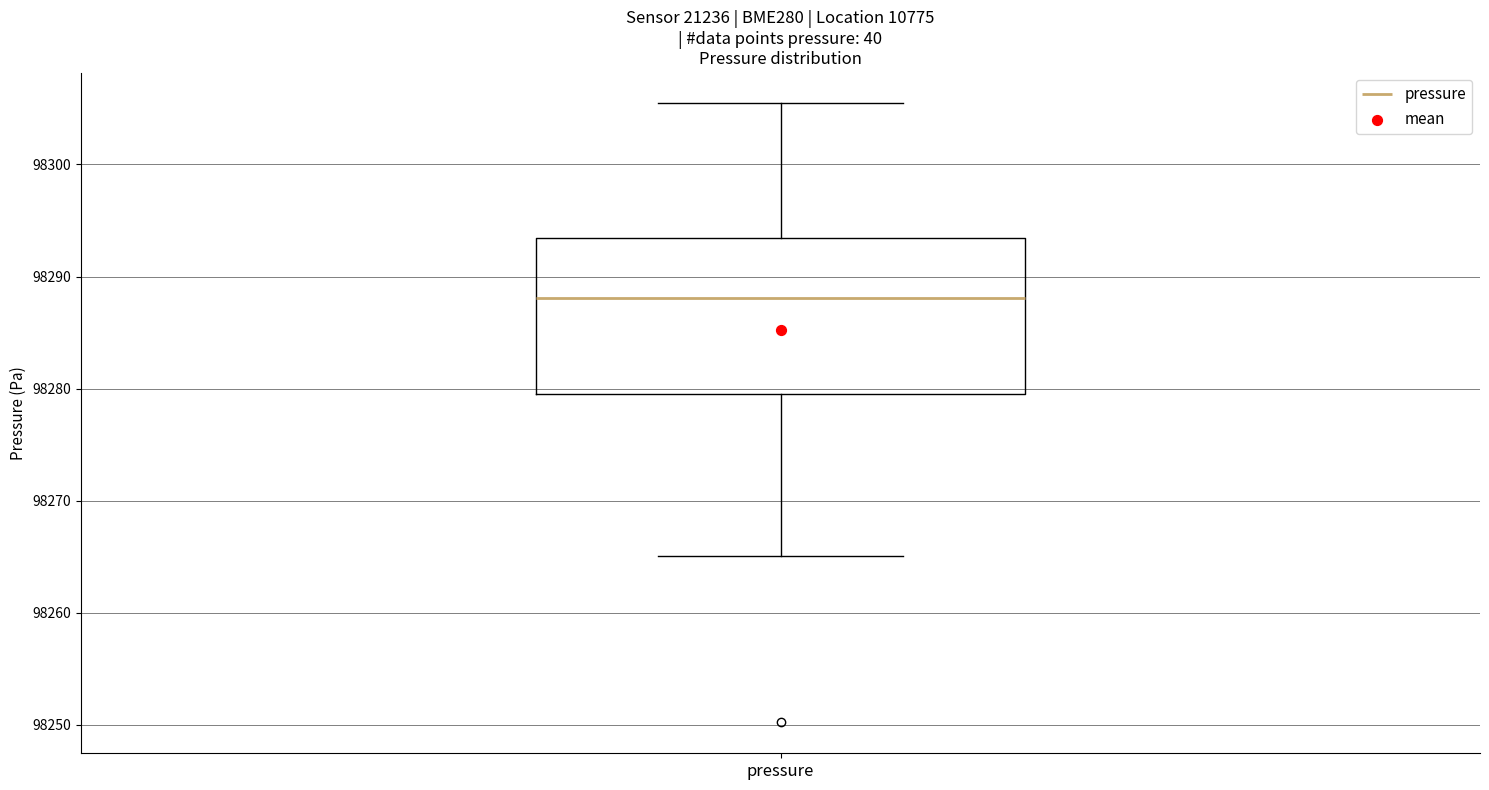

Where does the median line of the box for pressure sit on the y-axis? The values are not printed on the chart, so give them approximately, as read against the axis.

98288